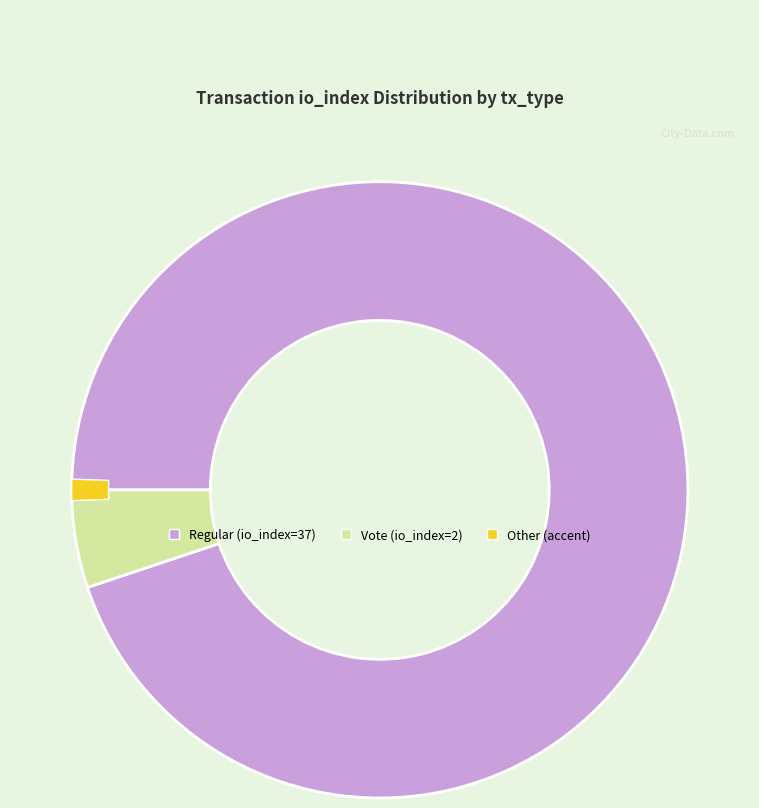

How many slices are in this pie chart?

3